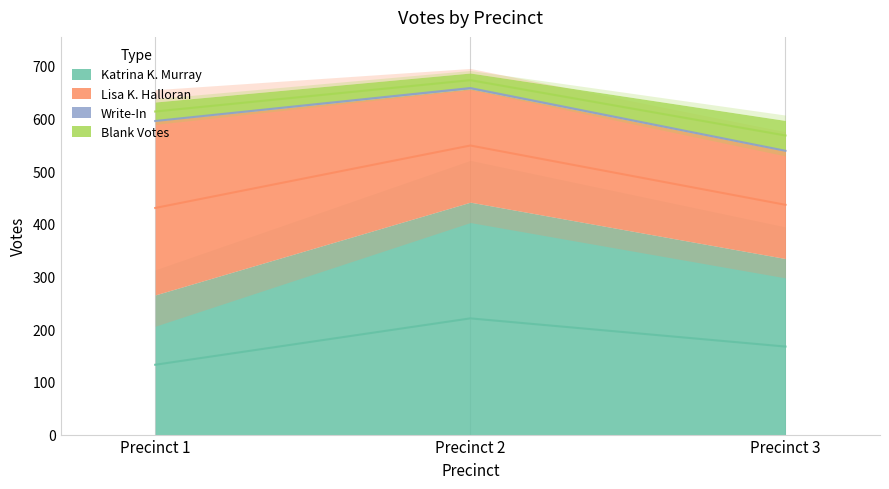

What is the difference between the Katrina K. Murray values at Precinct 3 and Precinct 2?

107